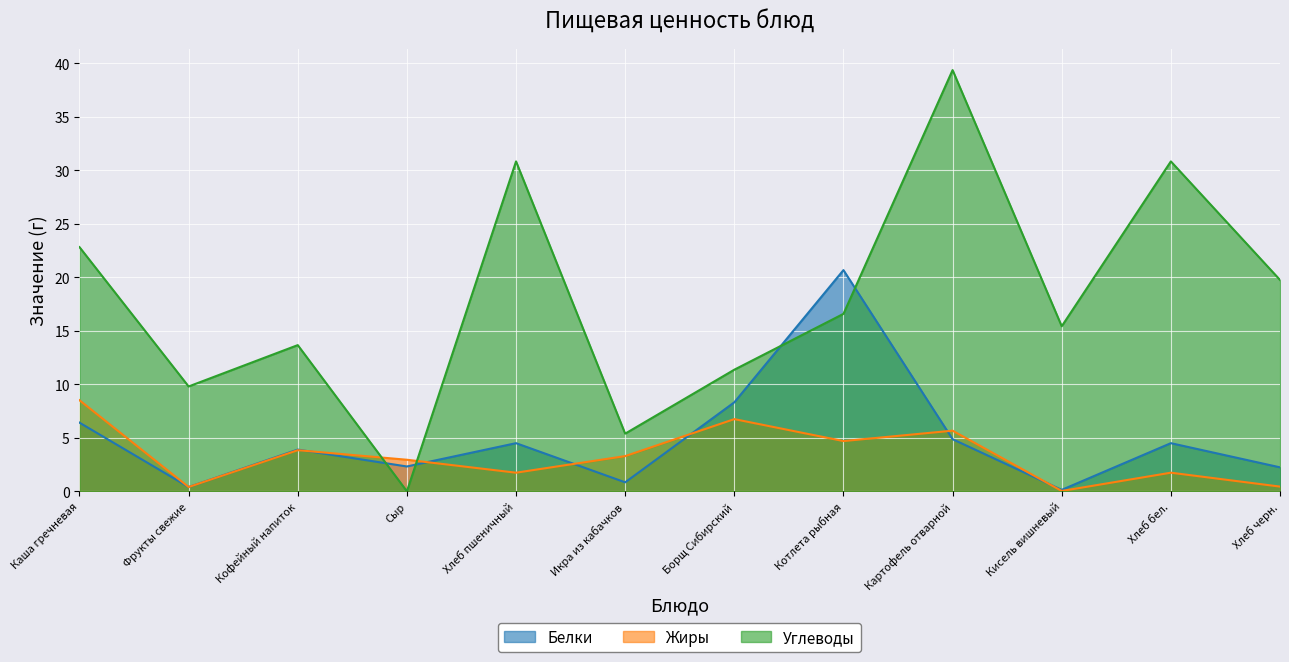

After their last crossing, which series has the higher values: Белки or Жиры?

Белки